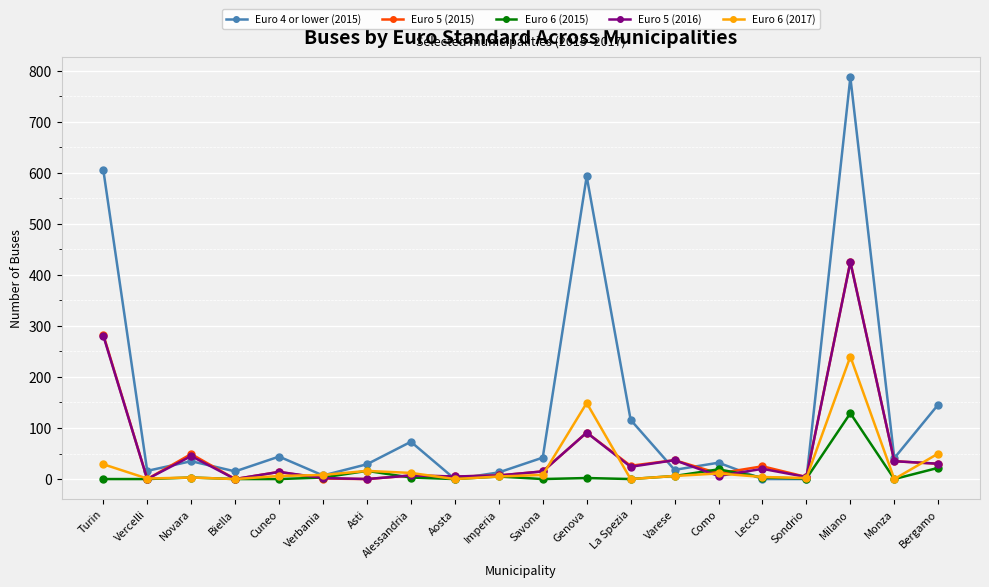

Which series has the widest spread of values?

Euro 4 or lower (2015)